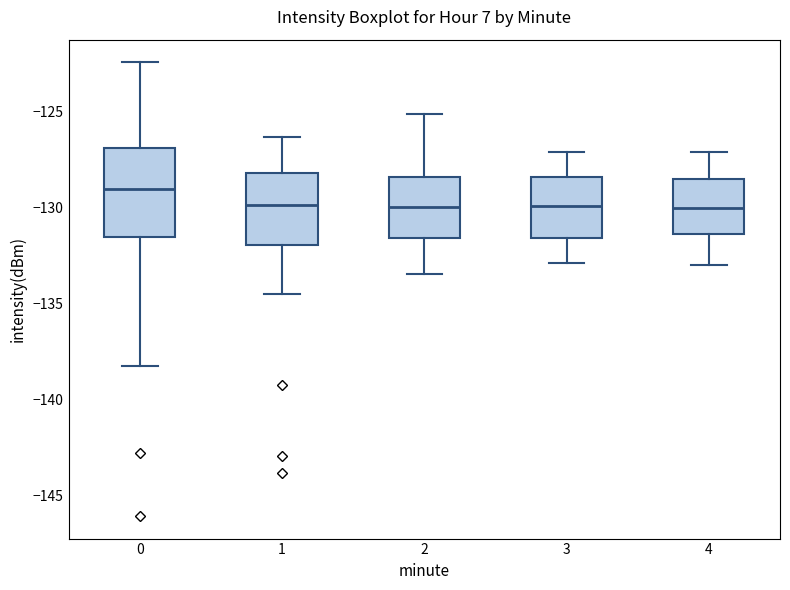

Which box is the tallest, from its lower edge to its upper edge?

0